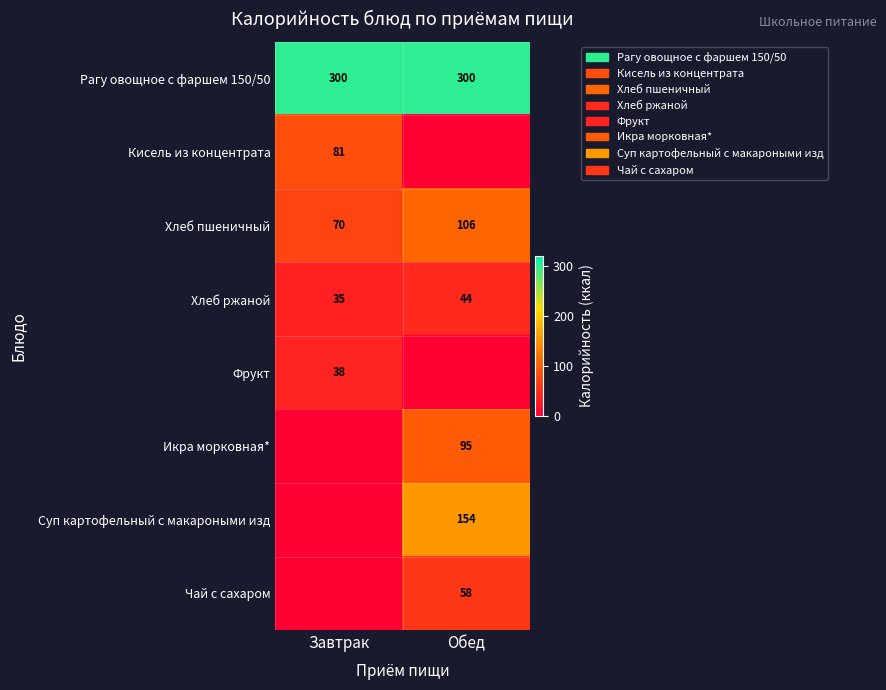

What is the spread (max minus min) of values at Обед?

300.0